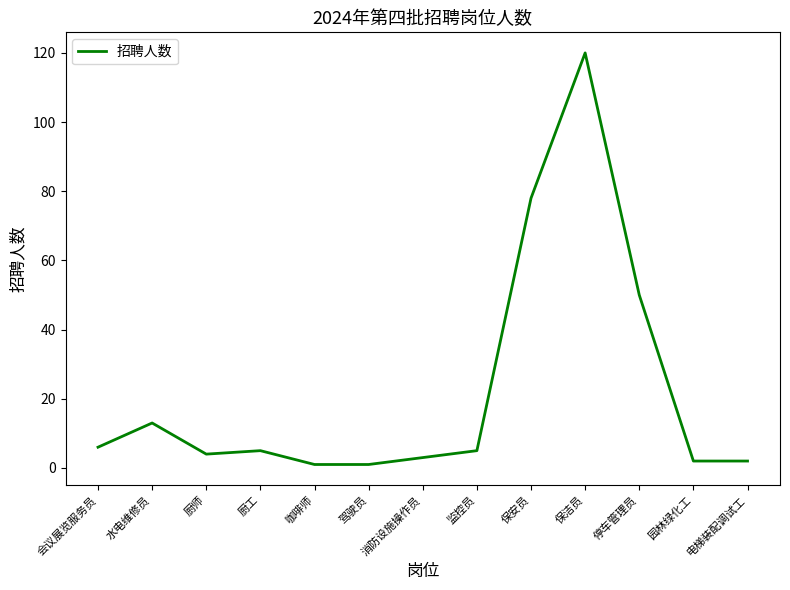

How many distinct data groups are displayed?

1